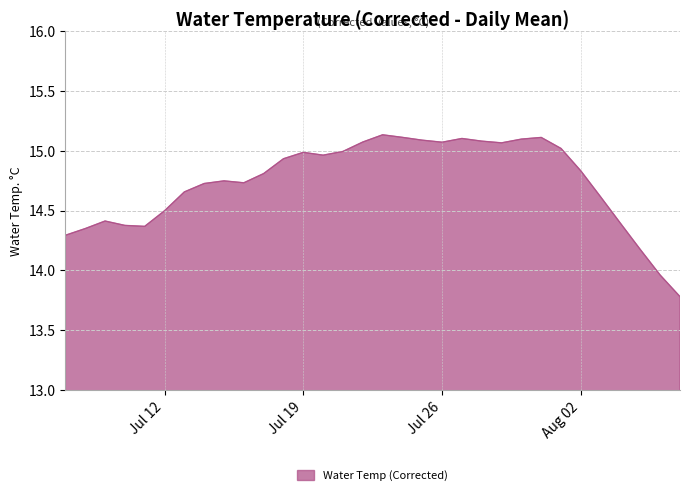

What is the minimum value shown in the chart?

13.8